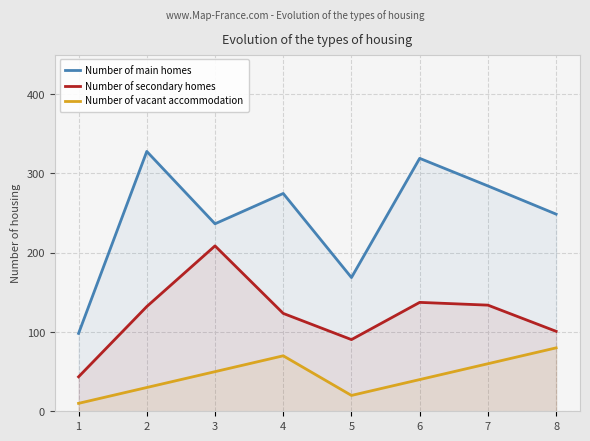

Is it true that Number of secondary homes equals 137.4 at 6?

True